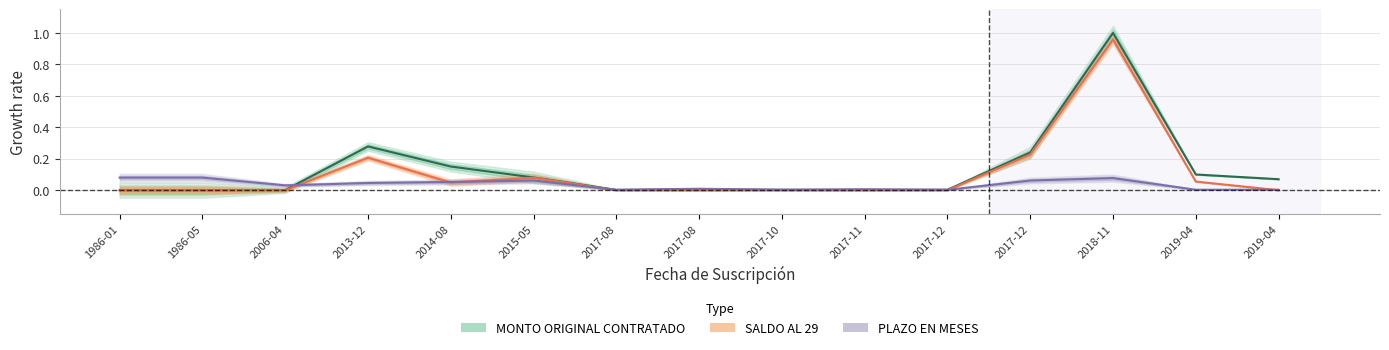

Which category has the highest value across all series?

2018-11